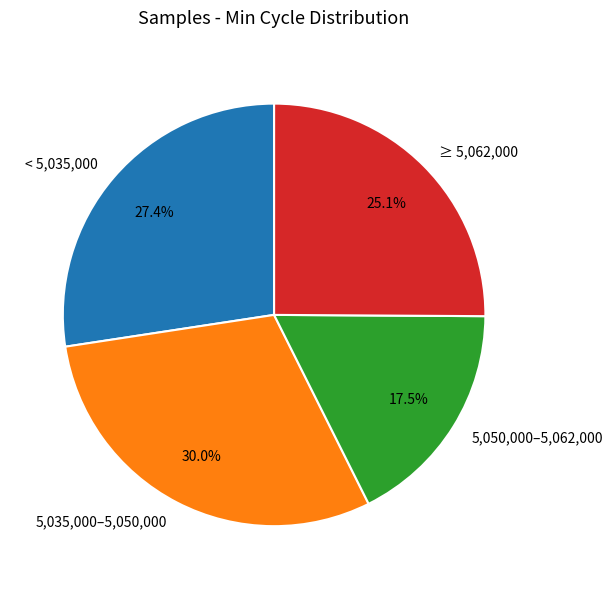

Do 5,050,000–5,062,000 and < 5,035,000 together represent more than half of the pie?

No